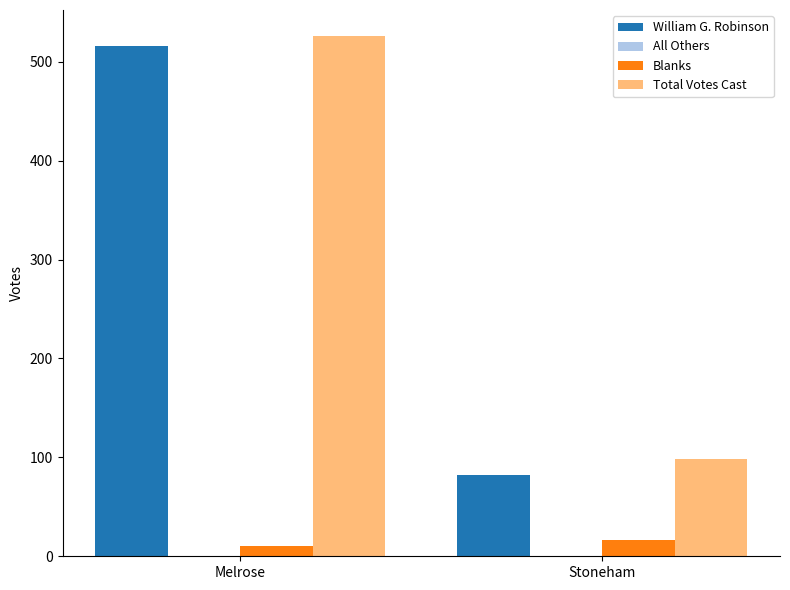

Reading right to left, extract all data points from this chart.

William G. Robinson: Stoneham=82	Melrose=516
Blanks: Stoneham=16	Melrose=10
Total Votes Cast: Stoneham=98	Melrose=526